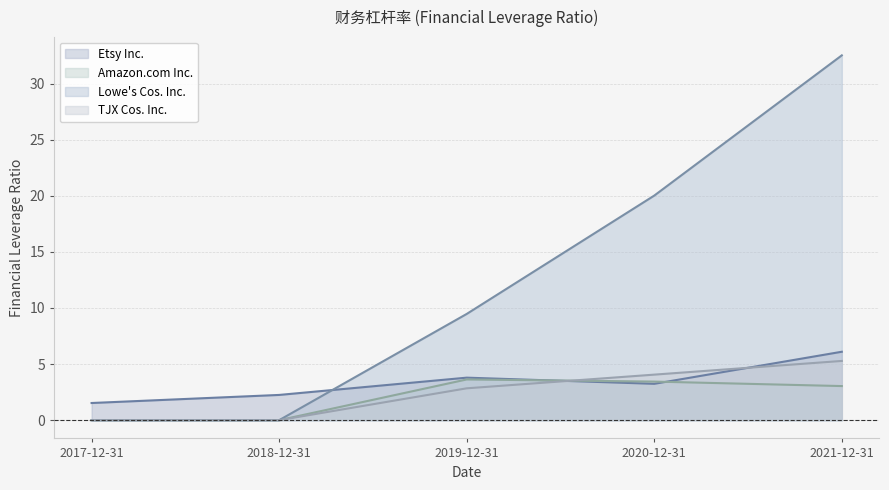

Is it true that Amazon.com Inc. equals 2.3 at 2018-12-31?

False